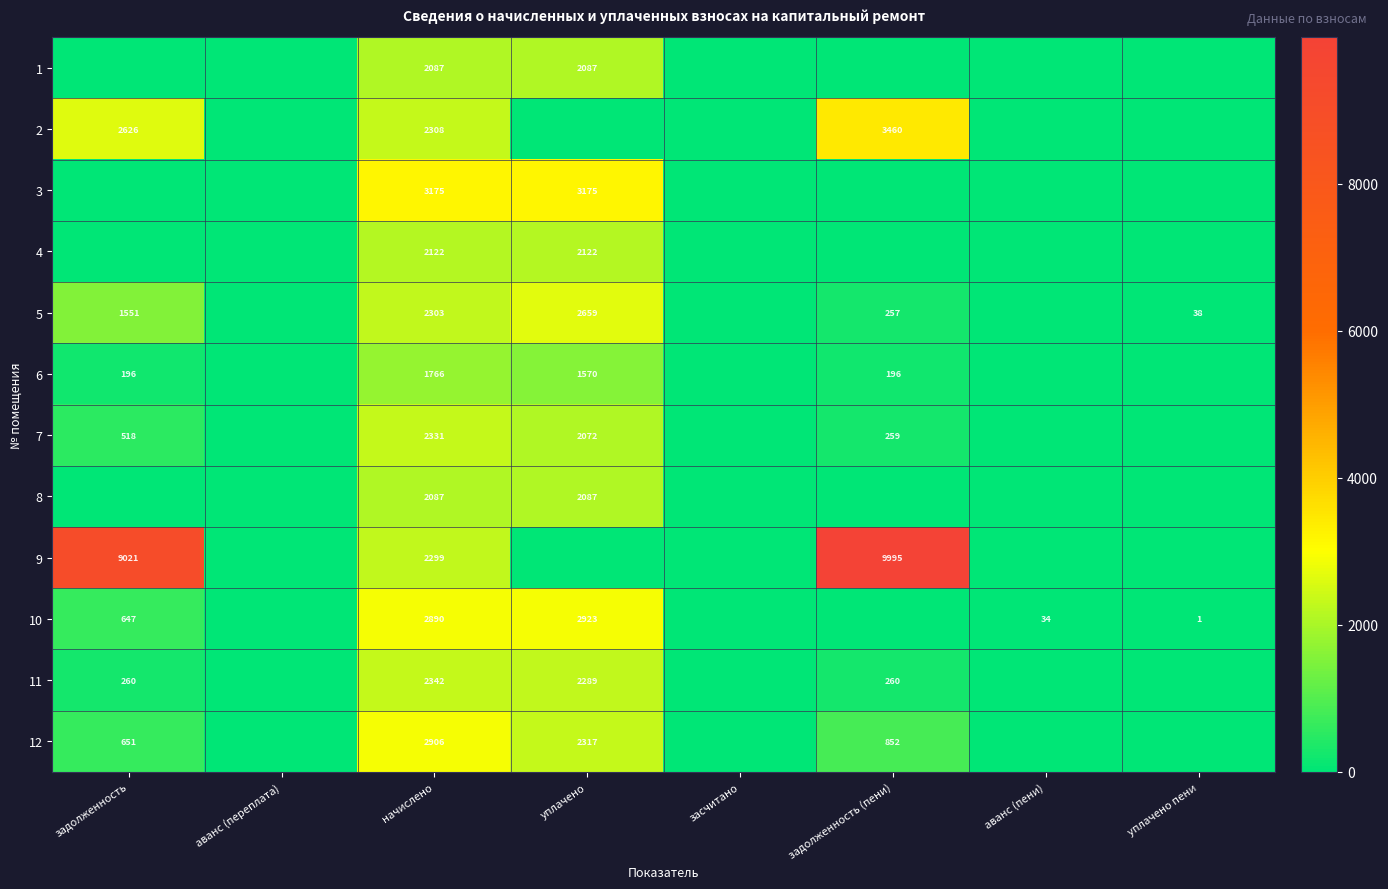

The value of 8 at уплачено is 3152. True or false?

False